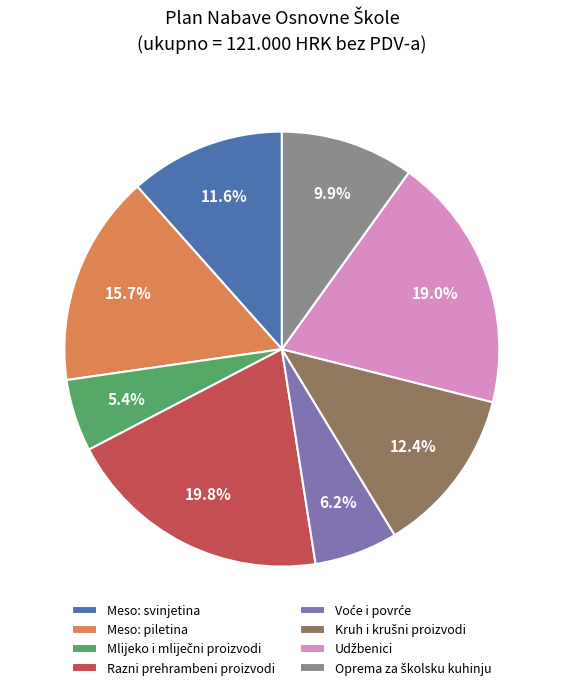

Is there any slice that represents more than half of the pie?

No